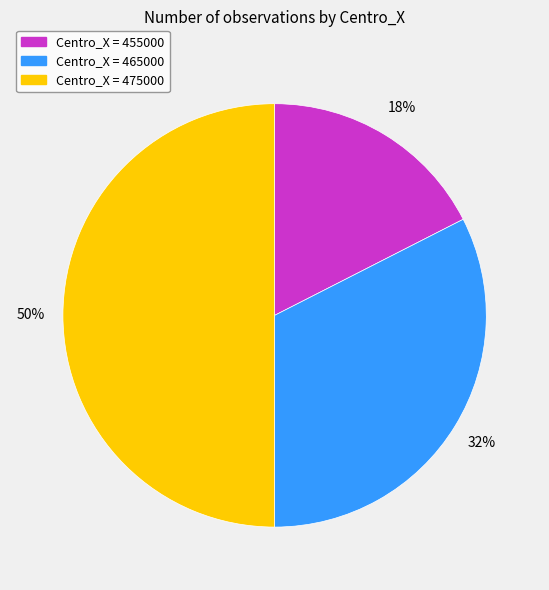

To the nearest percent, what is the average slice percentage?

33%